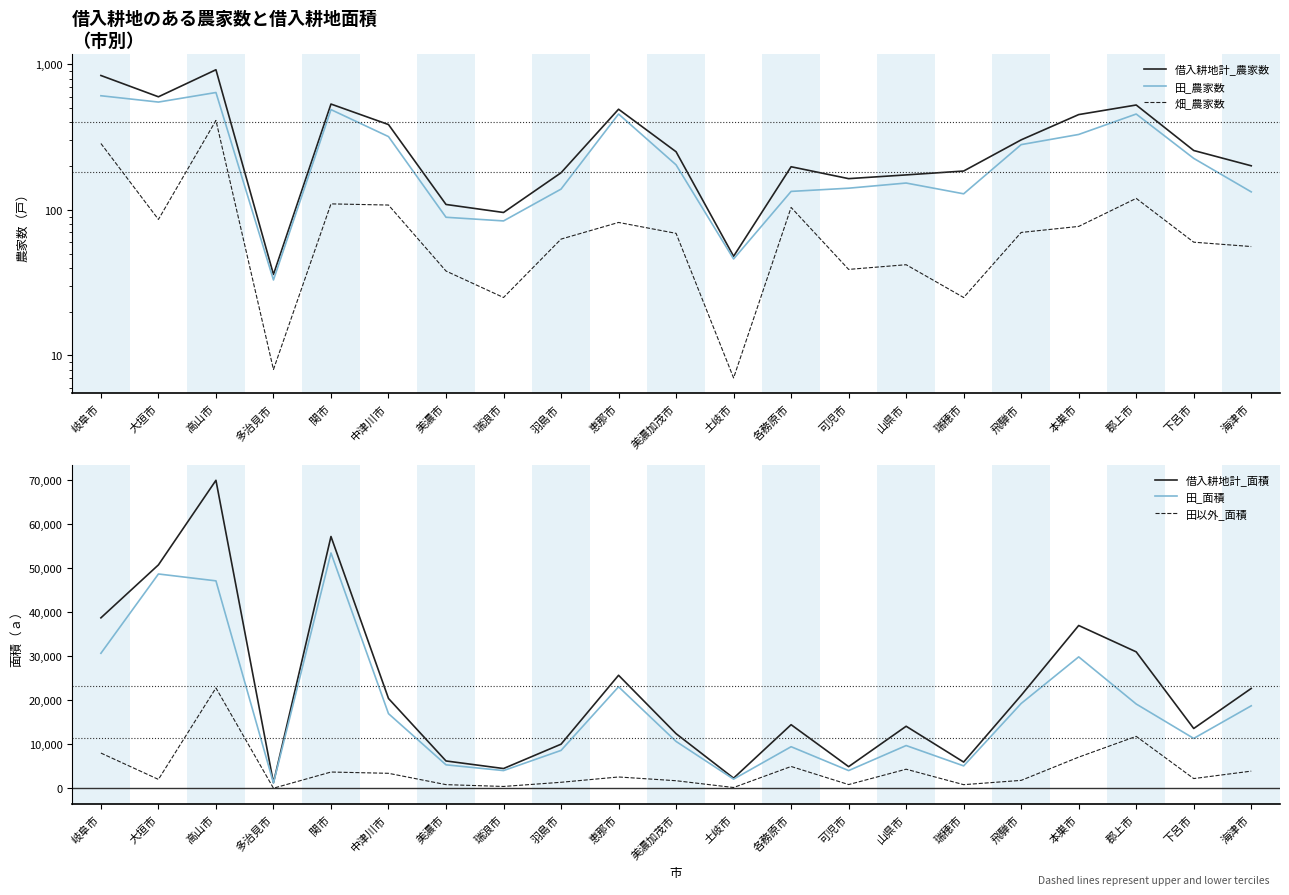

What is the sum of all 借入耕地計_農家数 values?

6948